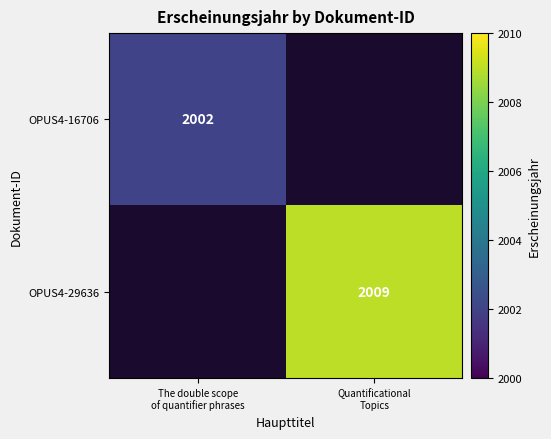

Rank the series by their maximum value, from lowest to highest.

OPUS4-16706, OPUS4-29636